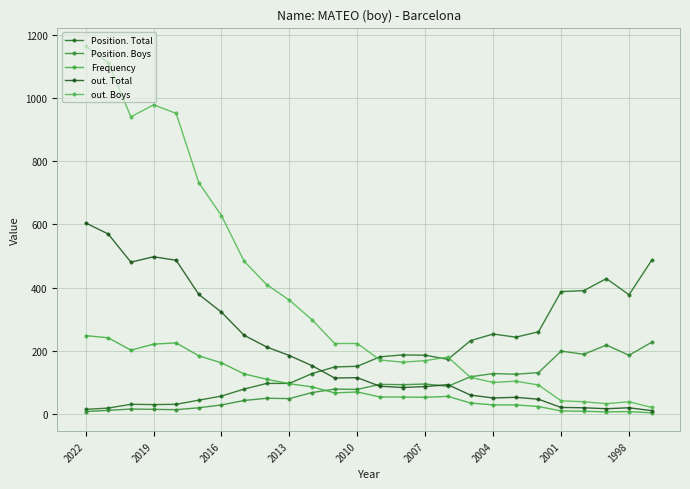

Which category has the highest value in the out. Total series?

2022